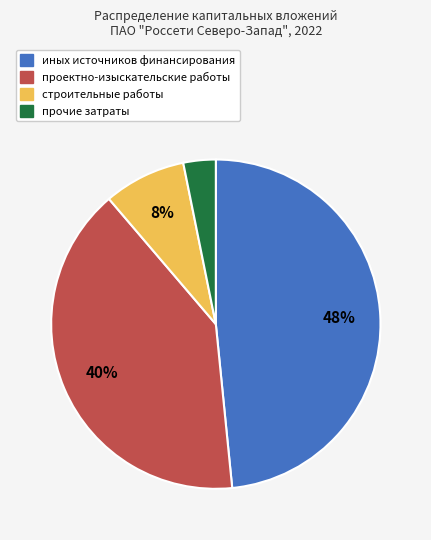

Is there a majority slice in this chart?

No